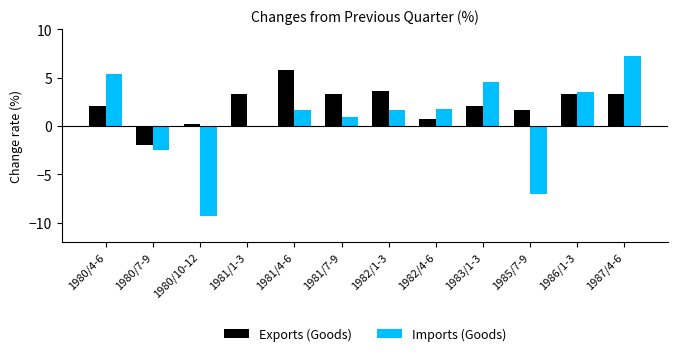

Which series changed the most between 1980/4-6 and 1980/10-12?

Imports (Goods)